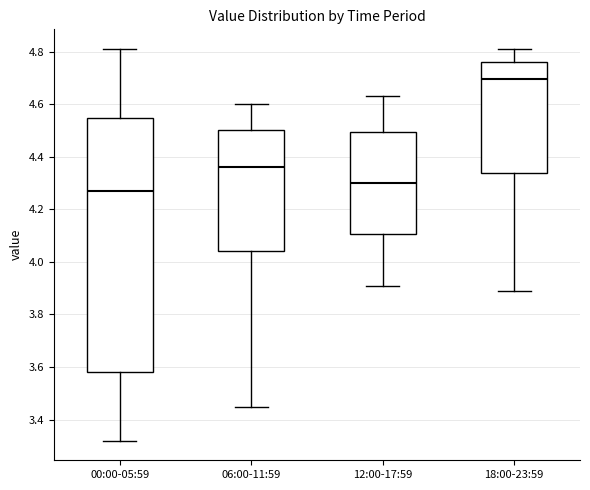

Where does the upper whisker of the box for 00:00-05:59 end on the y-axis? The values are not printed on the chart, so give them approximately, as read against the axis.

4.82